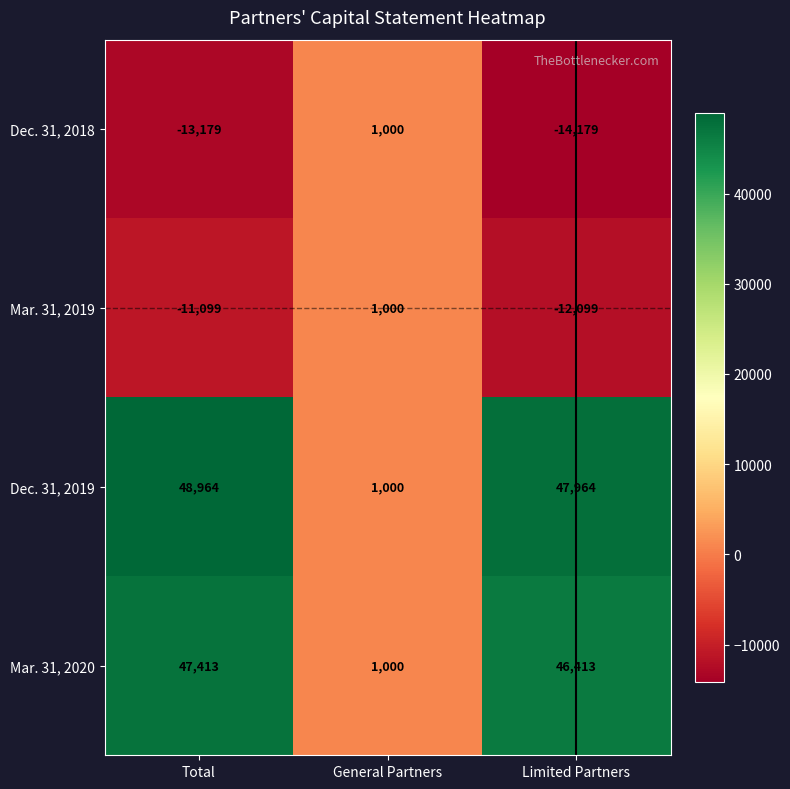

Reading left to right, what are all the values shown in this chart?

Dec. 31, 2018: -13179	1000	-14179
Mar. 31, 2019: -11099	1000	-12099
Dec. 31, 2019: 48964	1000	47964
Mar. 31, 2020: 47413	1000	46413